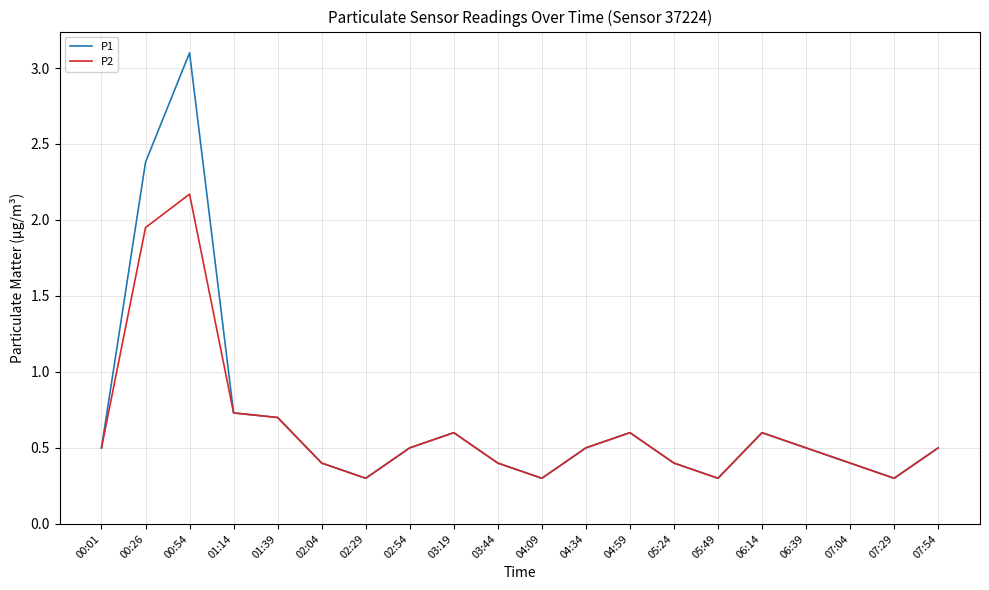

What are all the series names shown in the legend?

P1, P2